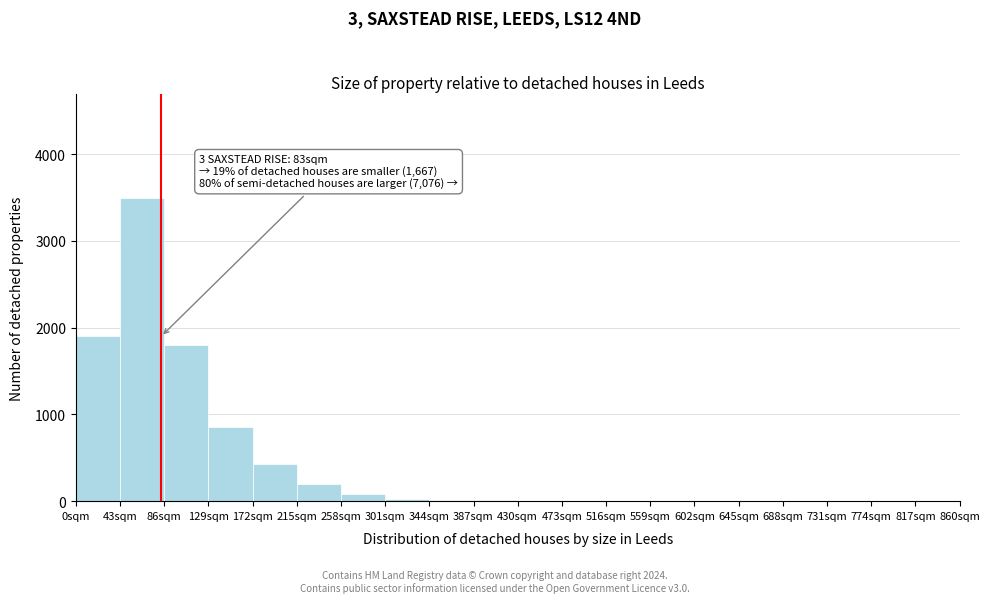

Over which range of the x-axis is the bar tallest?

43 to 86